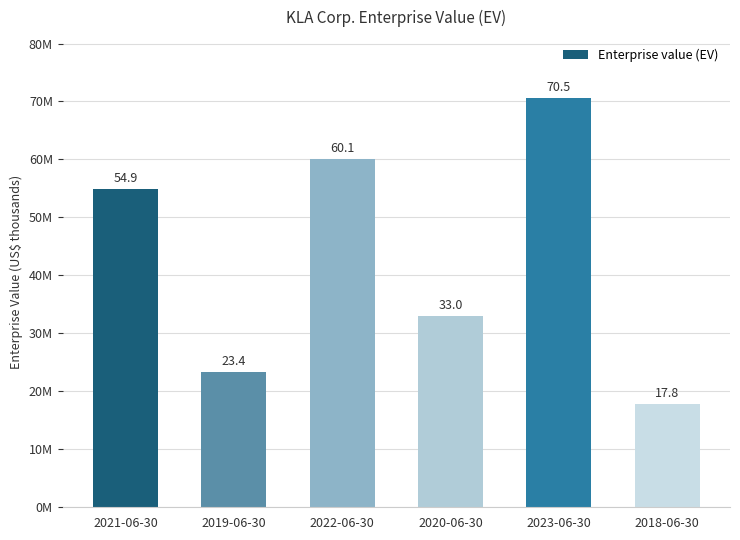

What is the maximum value shown in the chart?

70524992